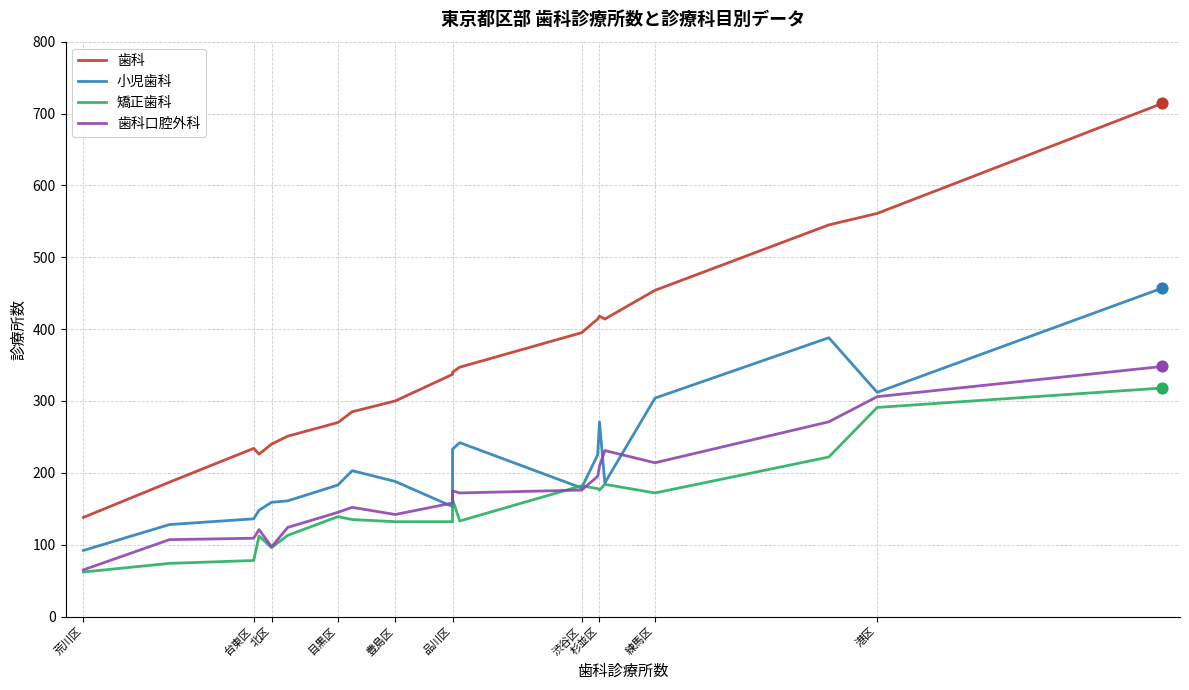

What is the total value across all series at 品川区?

649